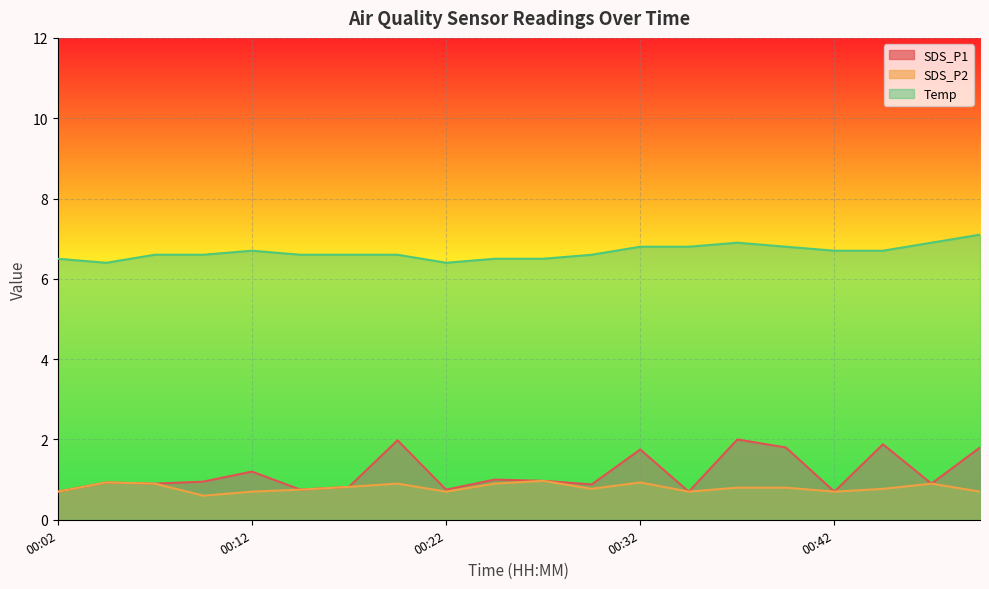

Reading right to left, extract all data points from this chart.

SDS_P1: 1.8	0.9	1.9	0.7	1.8	2.0	0.7	1.8	0.9	1.0	1.0	0.8	2.0	0.8	0.8	1.2	0.9	0.9	0.9	0.7
SDS_P2: 0.7	0.9	0.8	0.7	0.8	0.8	0.7	0.9	0.8	1.0	0.9	0.7	0.9	0.8	0.8	0.7	0.6	0.9	0.9	0.7
Temp: 7.1	6.9	6.7	6.7	6.8	6.9	6.8	6.8	6.6	6.5	6.5	6.4	6.6	6.6	6.6	6.7	6.6	6.6	6.4	6.5